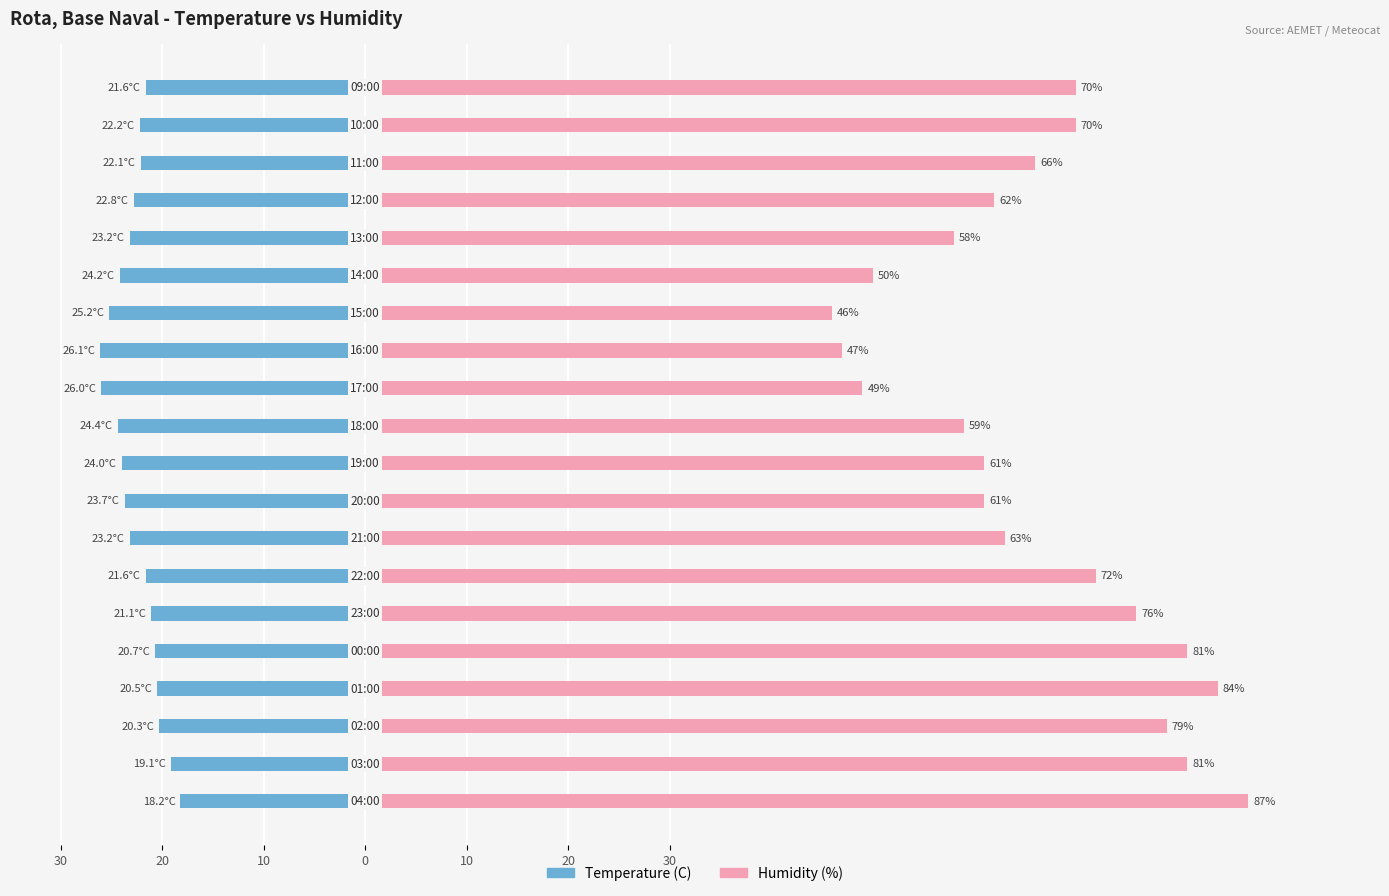

How many bars are there in total?

40